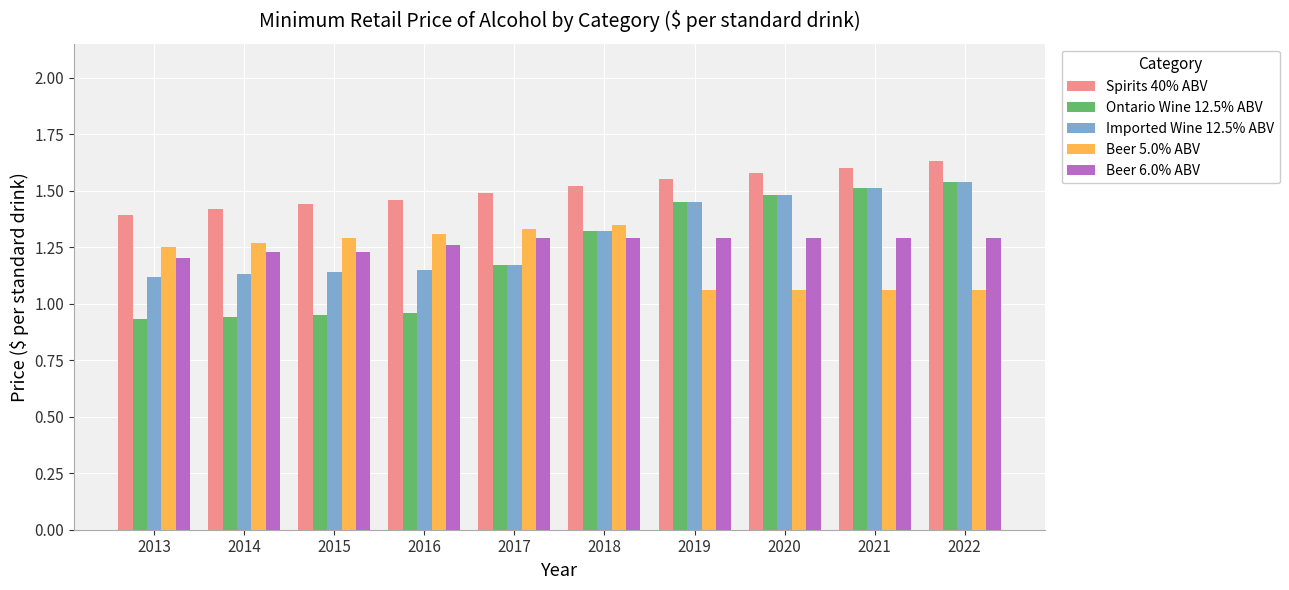

What is the sum of all Beer 5.0% ABV values?

12.0